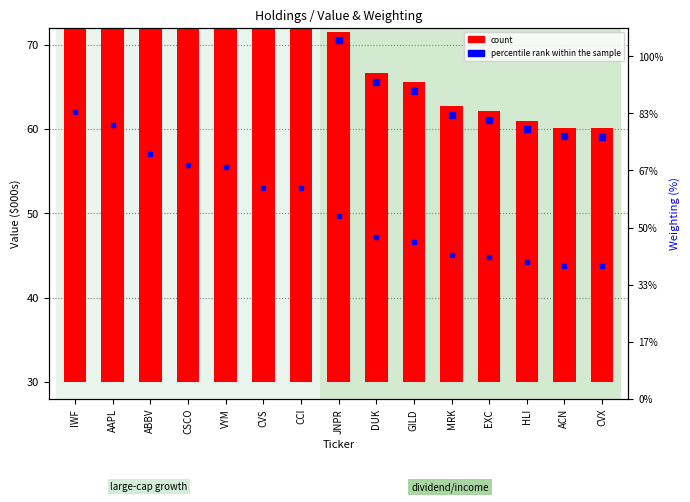

What is the spread (max minus min) of values at DUK?

33.8